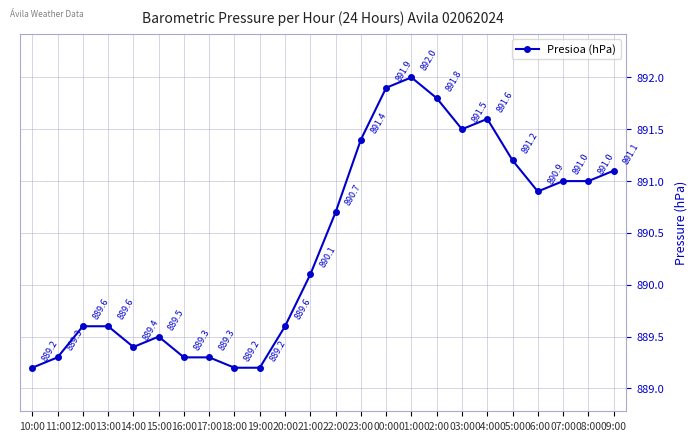

Between 22:00 and 09:00, which is larger?

09:00